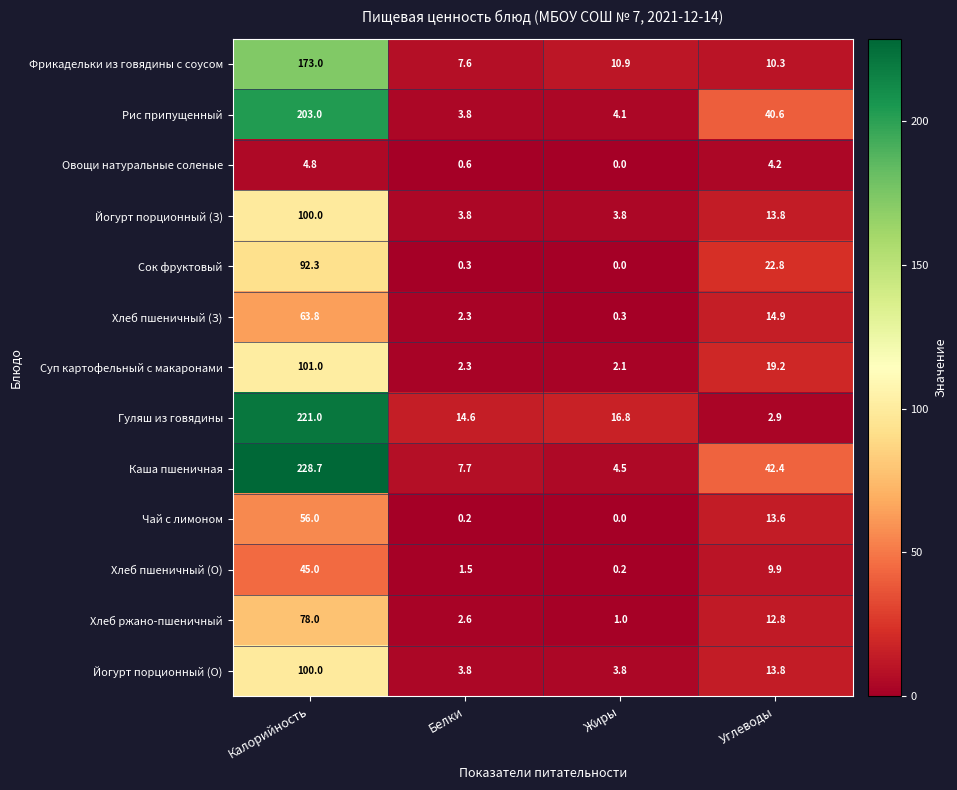

List the labels in order of Сок фруктовый value, largest first.

Калорийность, Углеводы, Белки, Жиры